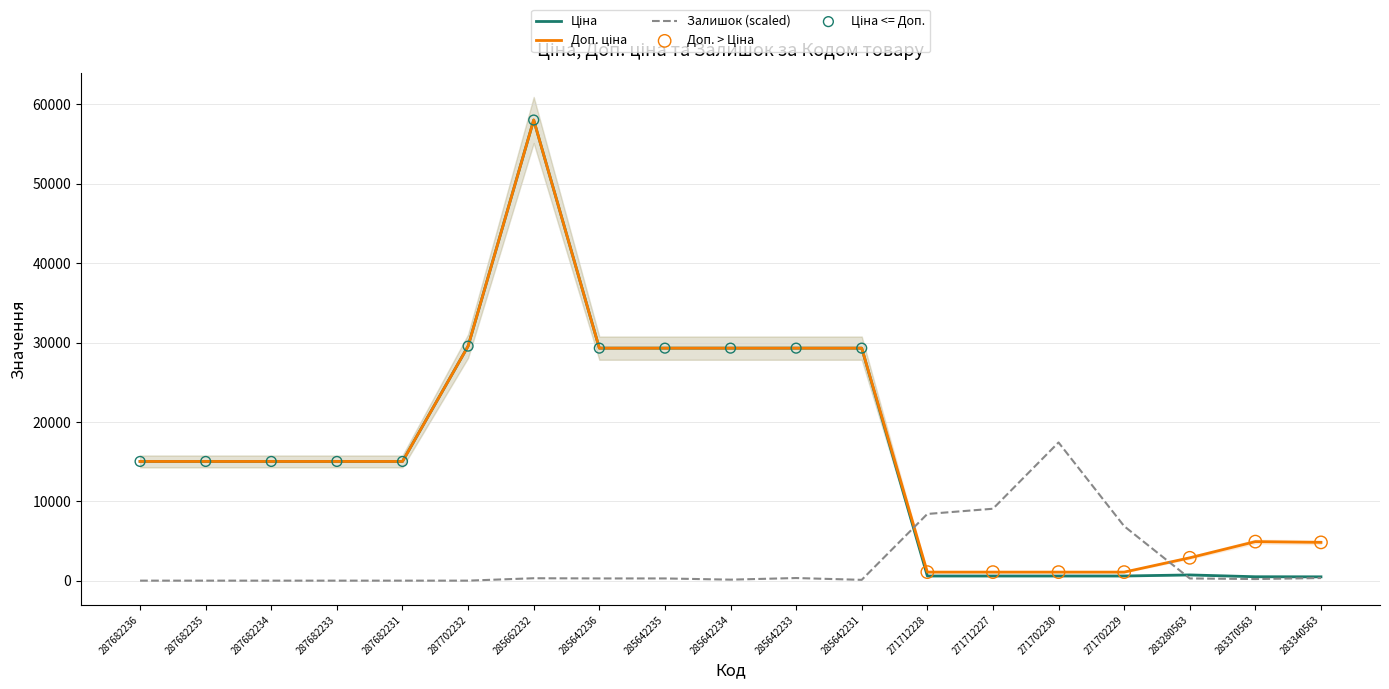

At how many categories does at least one series exceed 13288?

13